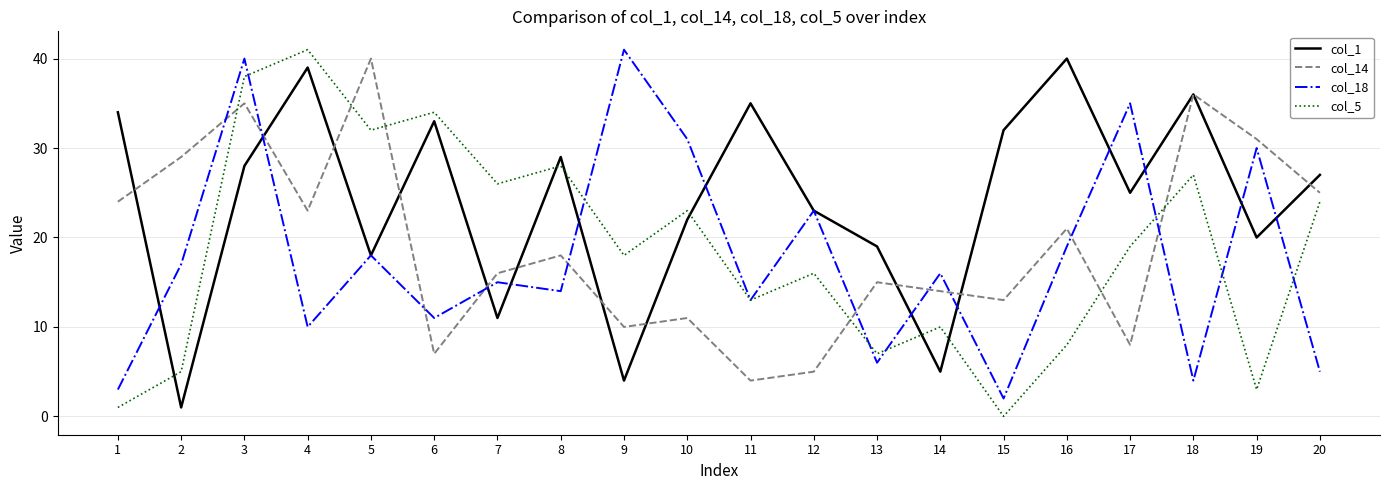

Between 1 and 10, which series saw the biggest shift?

col_18